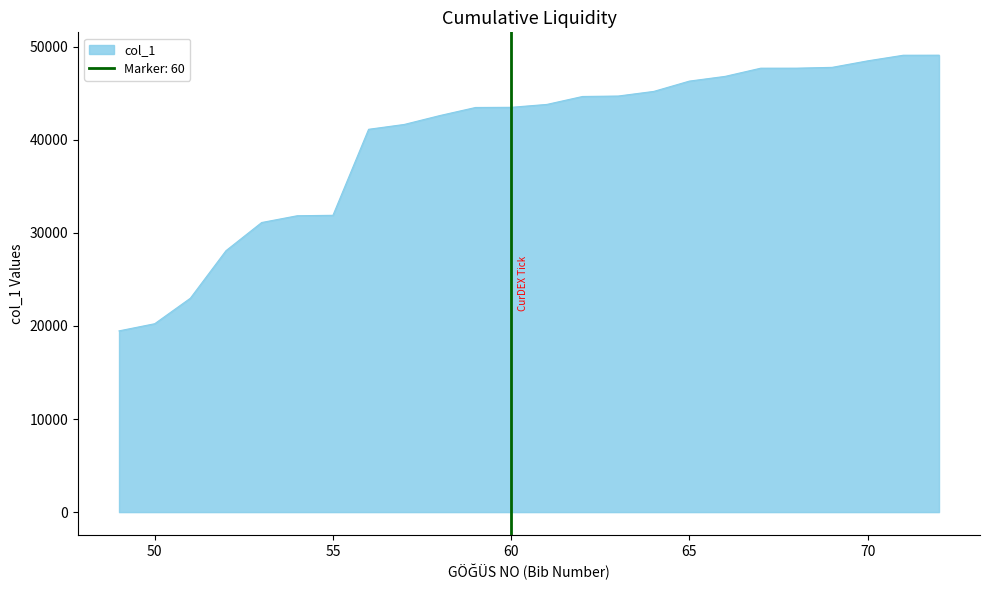

Count the number of categories in the chart.

24